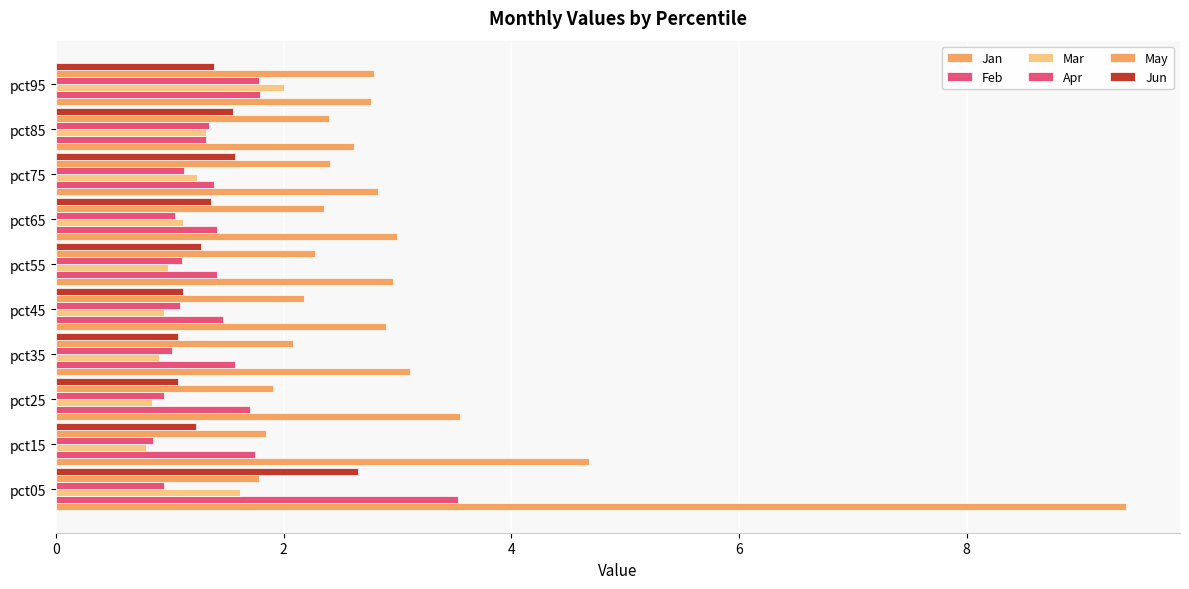

Count the number of data series in this chart.

6